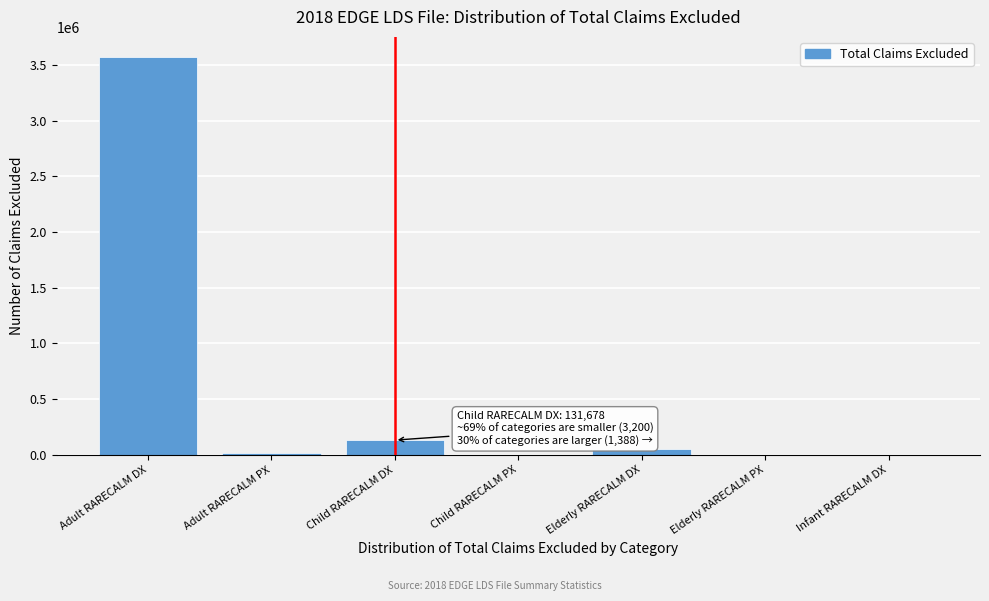

What is the sum of all values?

3773647